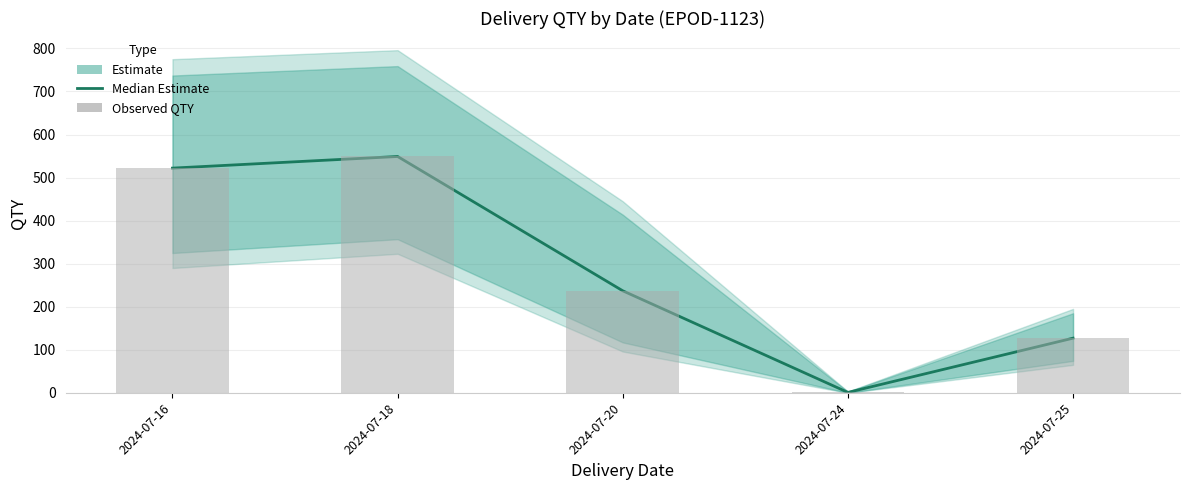

Reading right to left, what are all the values shown in this chart?

QTY (Estimate median): 2024-07-25=127	2024-07-24=1	2024-07-20=237	2024-07-18=549	2024-07-16=522
QTY (Observed): 2024-07-25=127	2024-07-24=1	2024-07-20=237	2024-07-18=549	2024-07-16=522